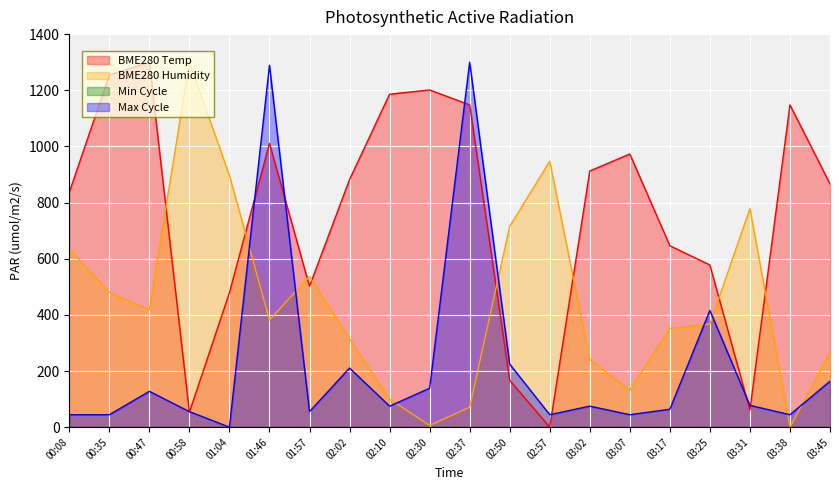

What is the difference between the Max_cycle values at 02:02 and 02:10?

135.8